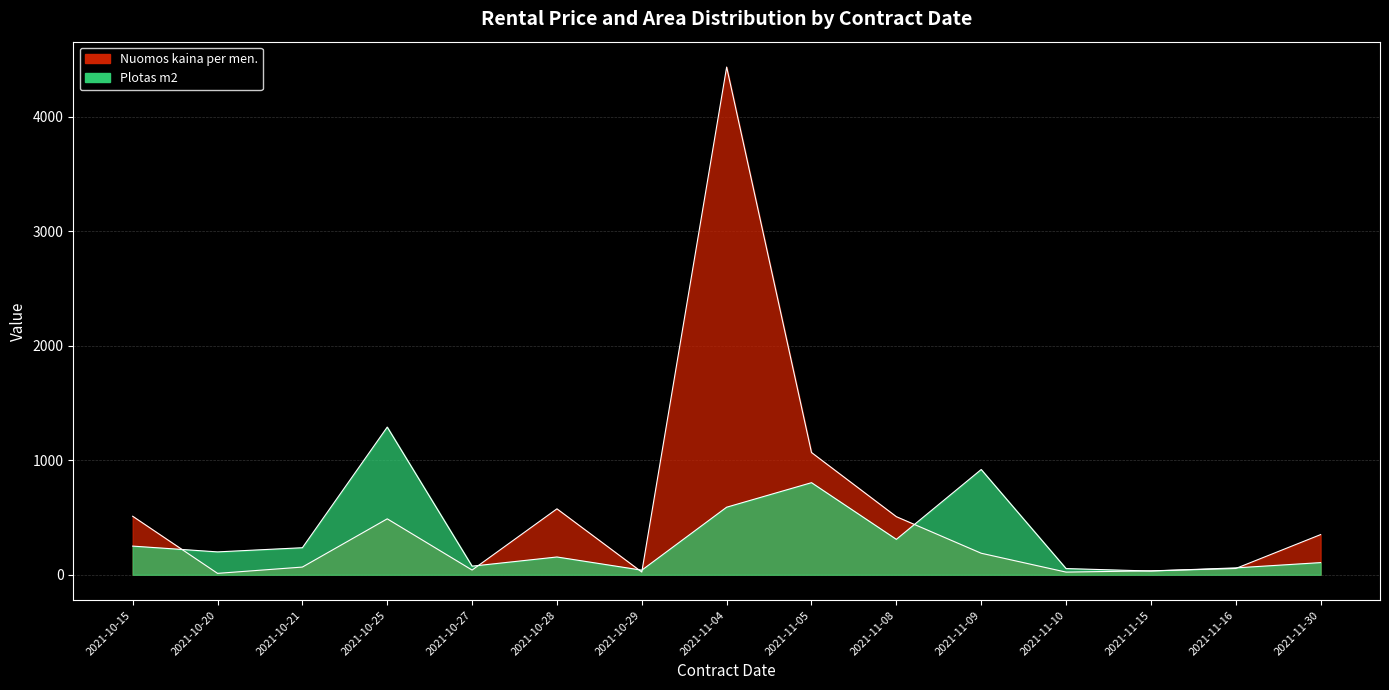

Reading left to right, transcribe all the data shown in this chart.

Nuomos kaina per men.: 511.2	12.4	67.3	488.7	41.3	576.1	23.8	4435.1	1068.0	507.6	188.2	23.4	34.6	55.1	351.0
Plotas m2: 250.5	200.0	236.4	1290.2	75.3	155.5	40.3	590.4	804.6	309.5	919.6	54.4	32.6	60.3	106.4